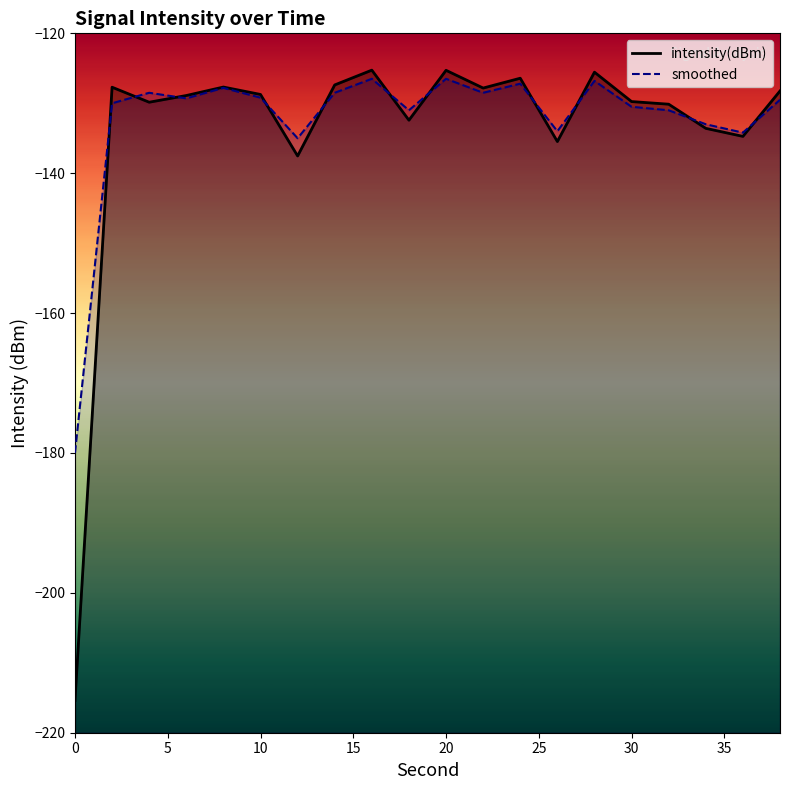

What is the greatest value displayed?

-125.3